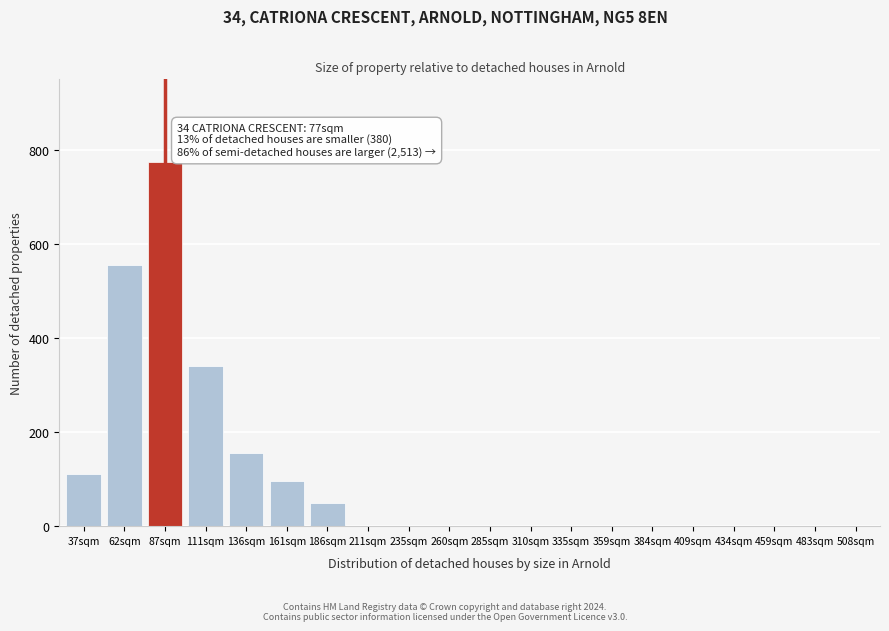

Reading right to left, extract all data points from this chart.

508sqm=0	483sqm=0	459sqm=0	434sqm=0	409sqm=0	384sqm=0	359sqm=0	335sqm=0	310sqm=0	285sqm=0	260sqm=0	235sqm=0	211sqm=0	186sqm=50	161sqm=95	136sqm=155	111sqm=340	87sqm=775	62sqm=555	37sqm=110